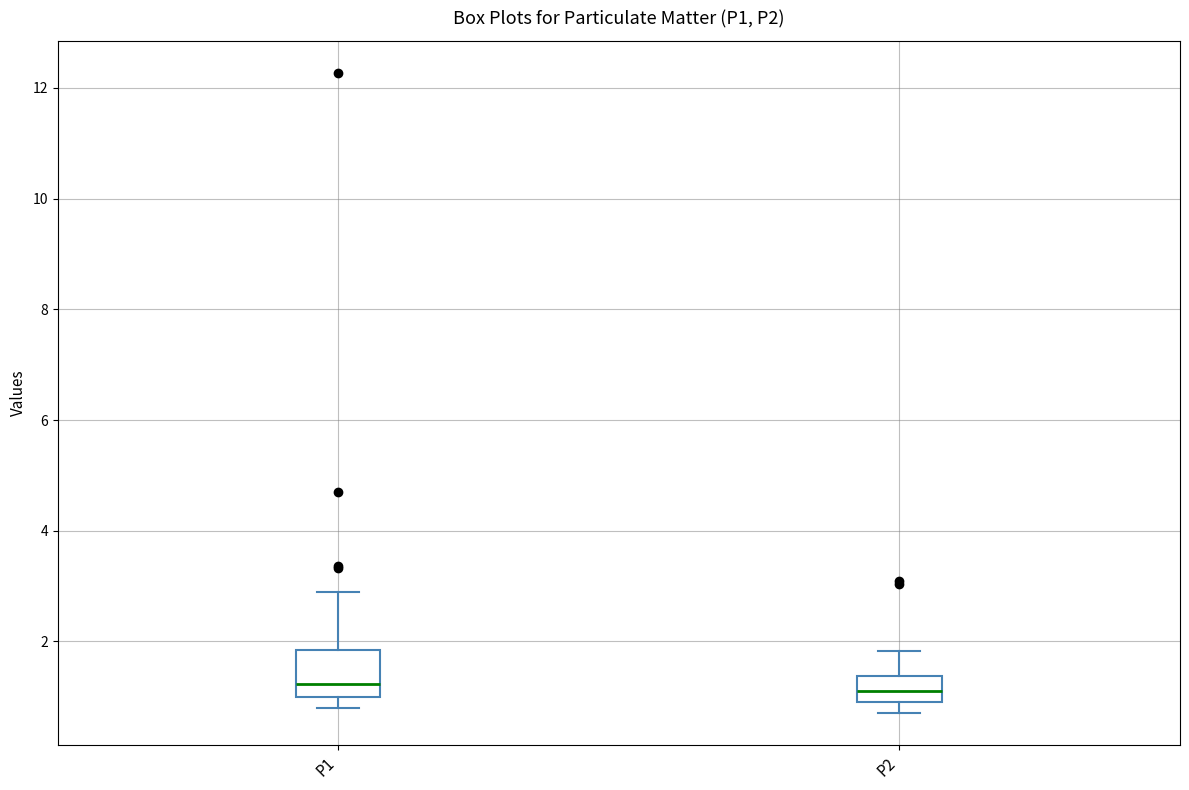

Which box is the tallest, from its lower edge to its upper edge?

P1